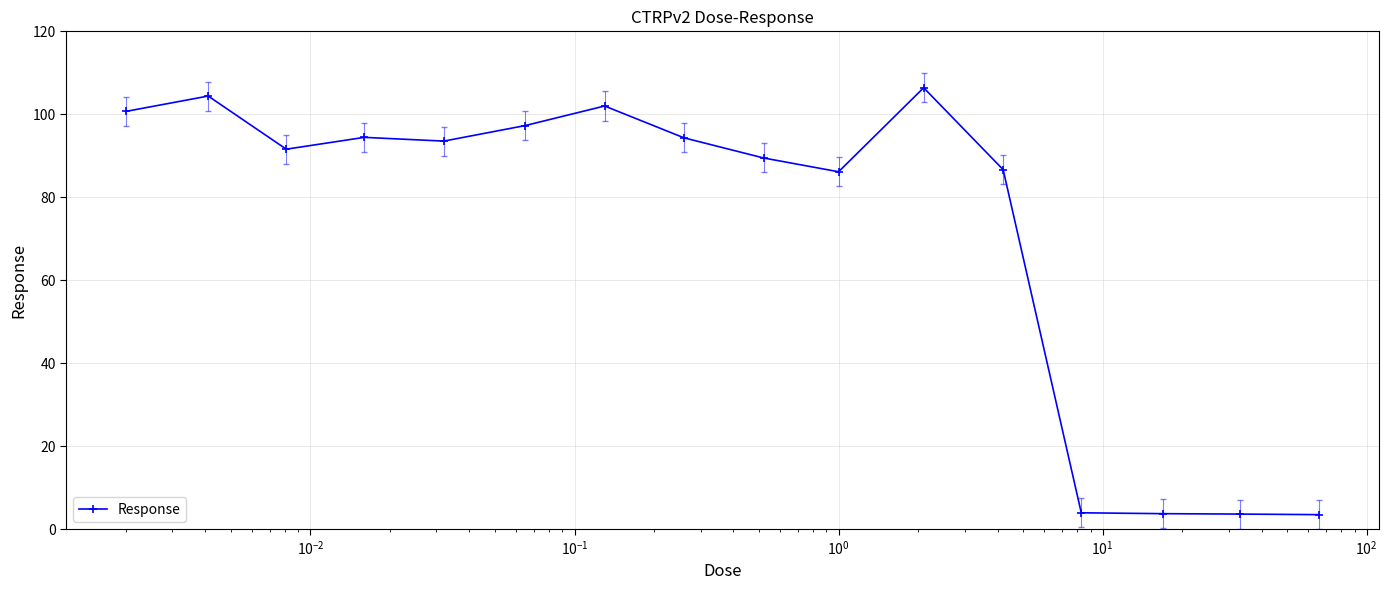

What is the value of the 2nd point from the left?

104.4